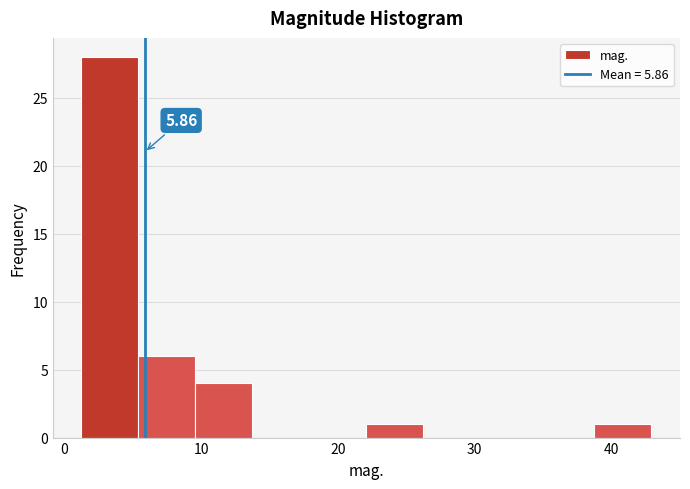

Which range on the x-axis has the tallest bar?

1 to 5